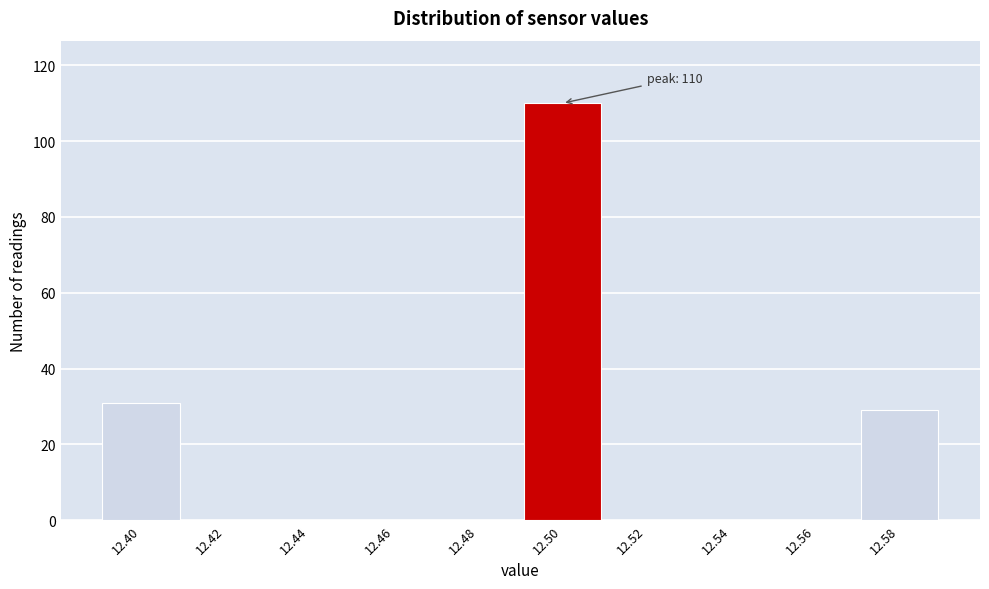

Reading right to left, extract all data points from this chart.

12.58=29	12.56=0	12.54=0	12.52=0	12.50=110	12.48=0	12.46=0	12.44=0	12.42=0	12.40=31